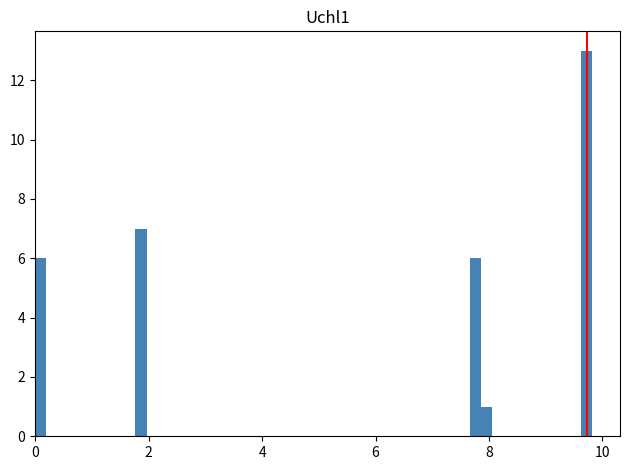

Read against the x-axis, roughly where is the centre of the tallest bar?

9.8